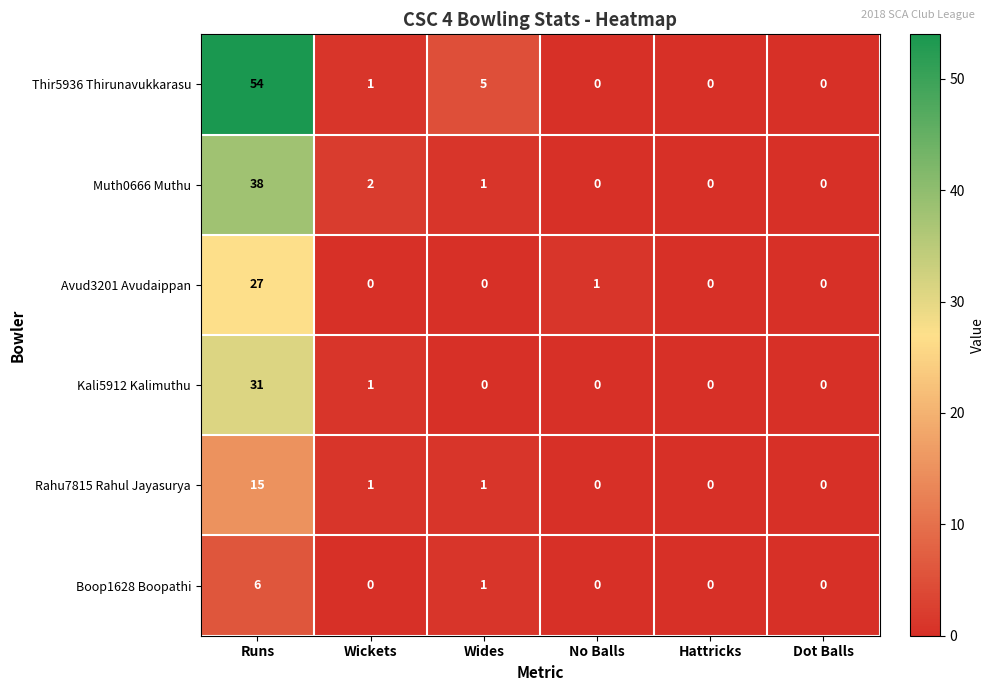

What is the sum of all Thir5936 Thirunavukkarasu values?

60